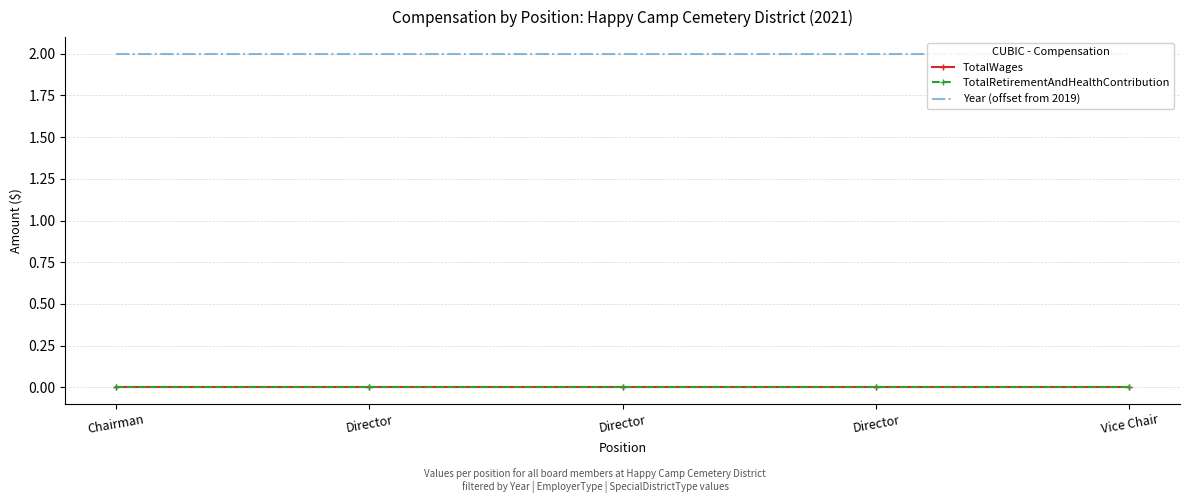

True or false: Year (offset from 2019) and TotalWages intersect in this chart.

False